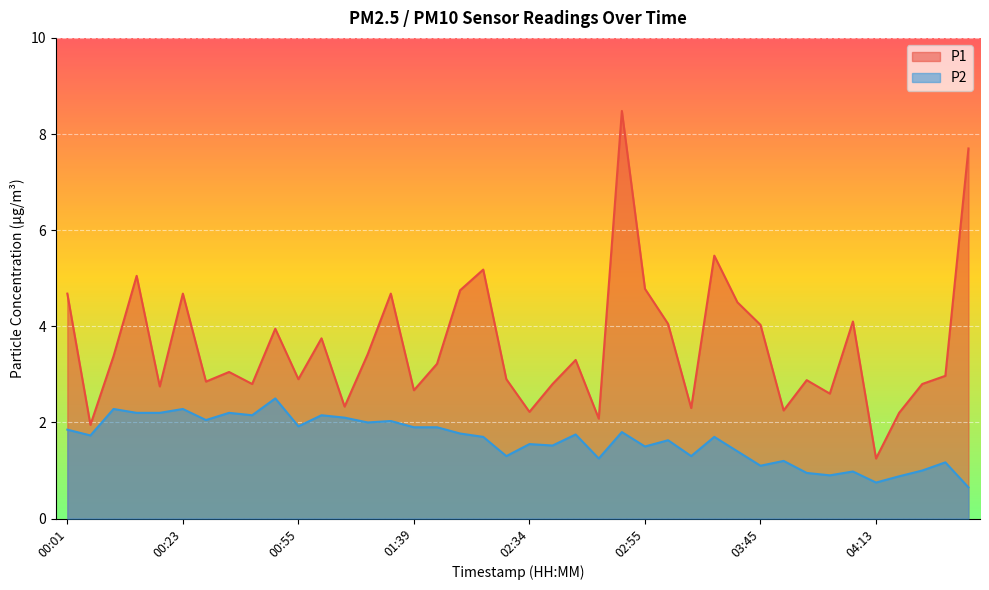

What is the label of the 17th point from the left?

01:42